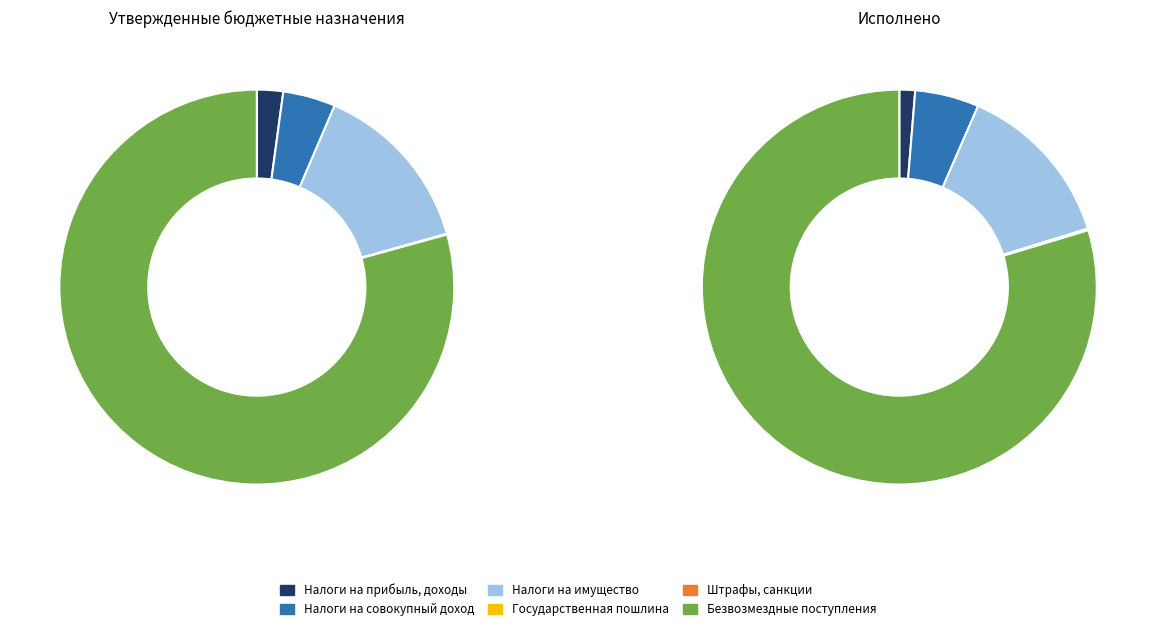

Which slice is the smallest?

ГОСУДАРСТВЕННАЯ ПОШЛИНА